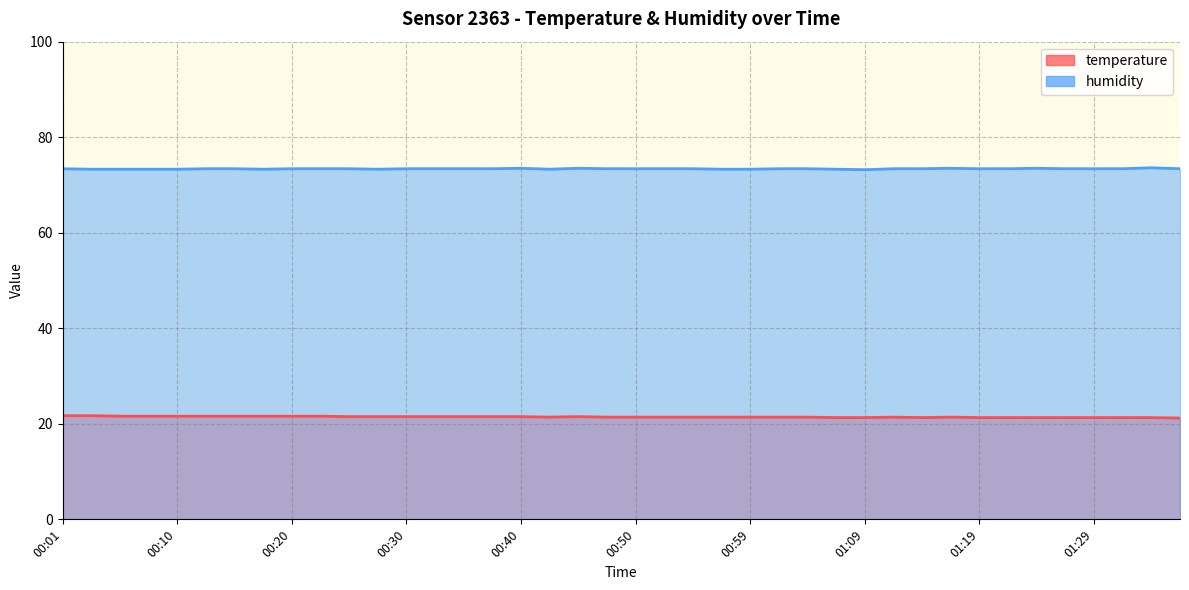

True or false: temperature and humidity cross at least once.

False